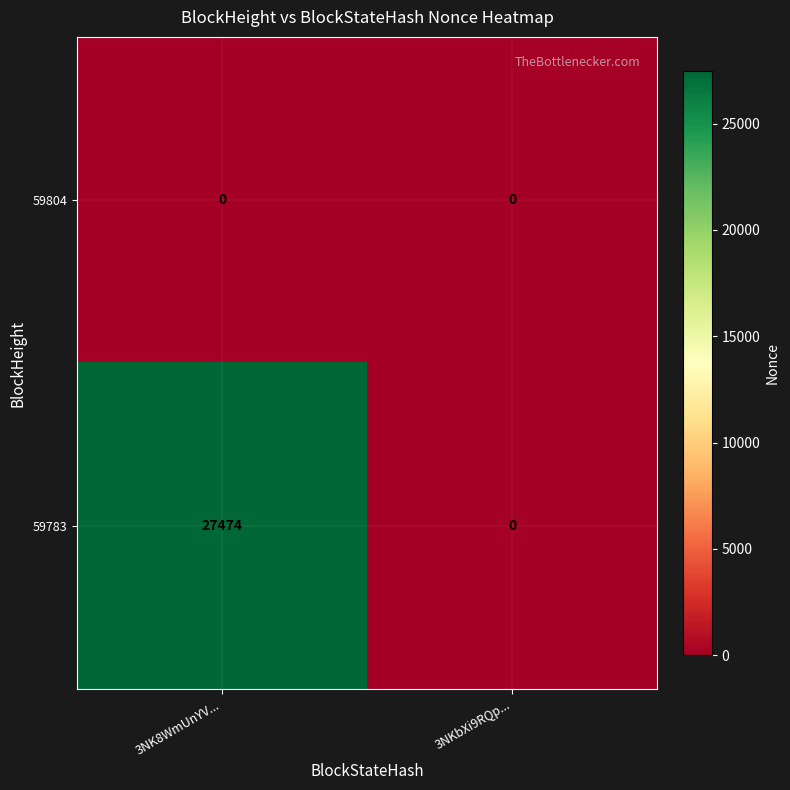

Reading left to right, list all the values displayed in this chart.

59804: 3NK8WmUnYV...=0	3NKbXi9RQp...=0
59783: 3NK8WmUnYV...=27474	3NKbXi9RQp...=0